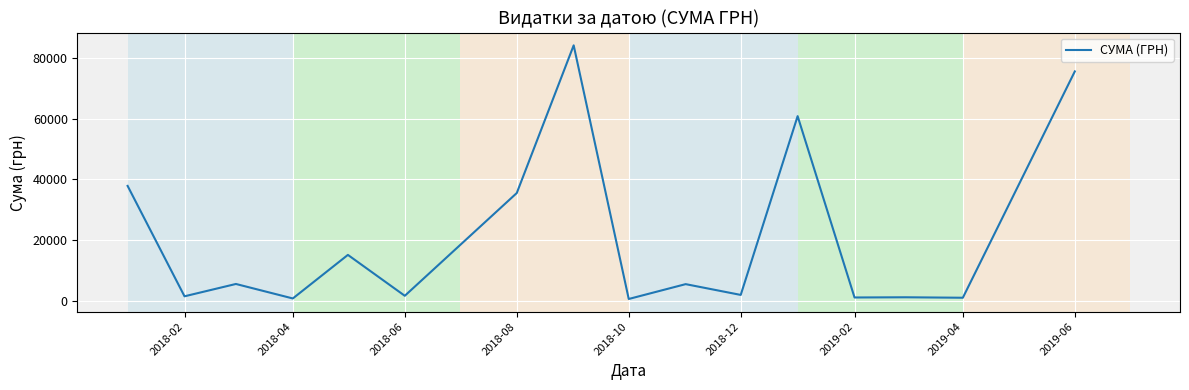

What is the greatest value displayed?

84142.0